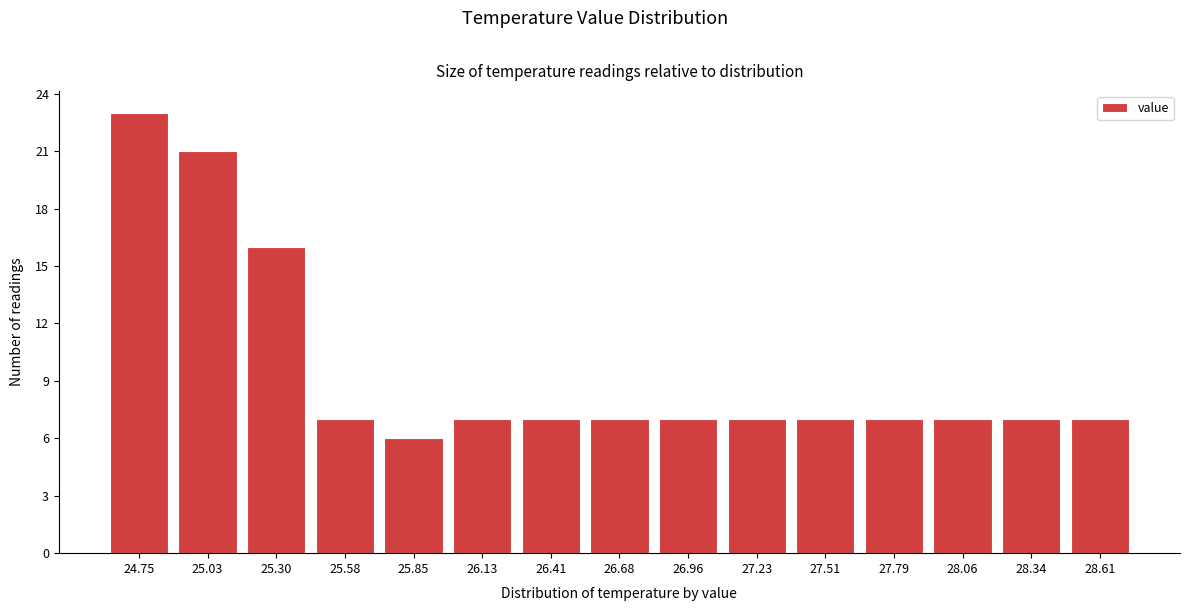

Reading left to right, what are all the values shown in this chart?

23	21	16	7	6	7	7	7	7	7	7	7	7	7	7